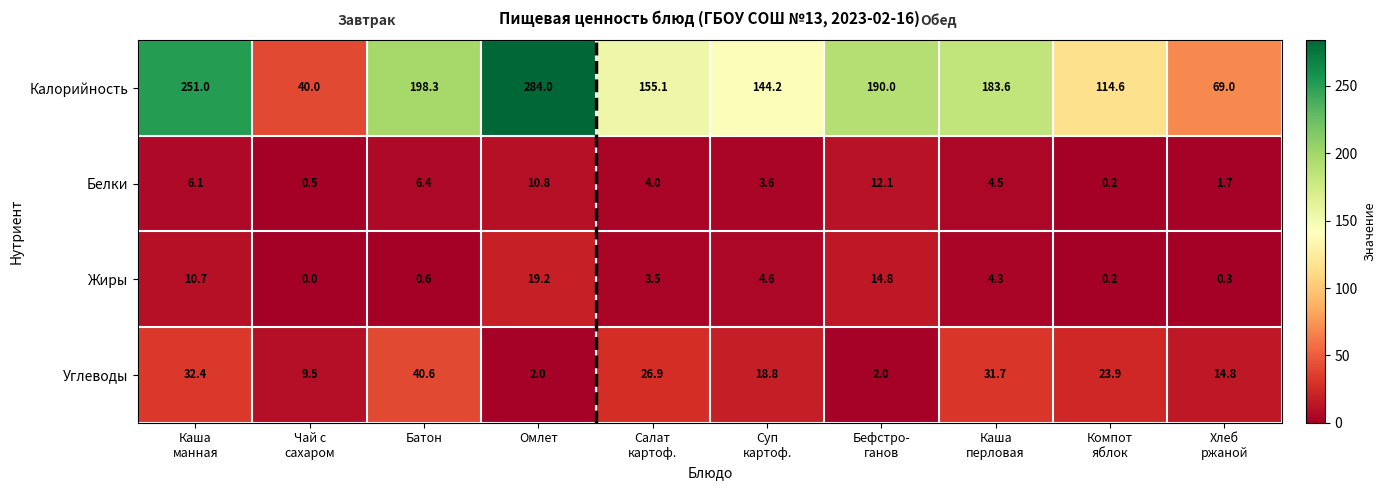

At how many categories does at least one series exceed 143?

7